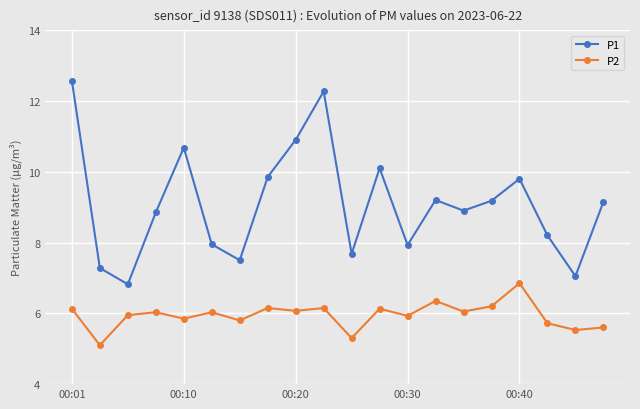

How many interior local valleys does the P1 series have?

6